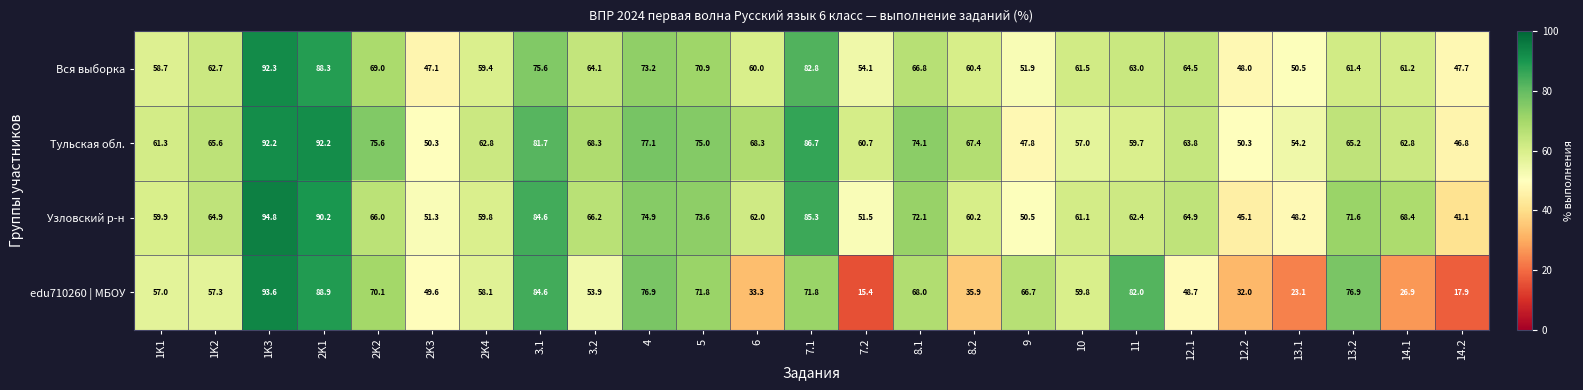

What is the highest value of the Вся выборка series?

92.3